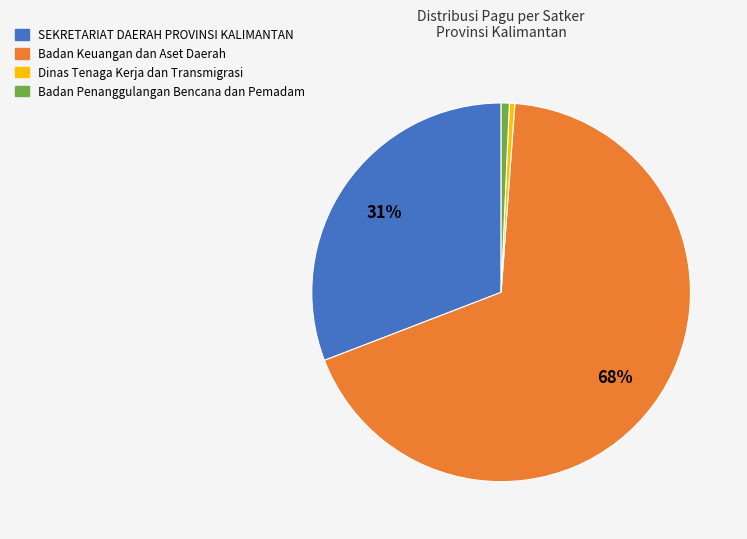

Which slice is the largest?

Badan Keuangan dan Aset Daerah